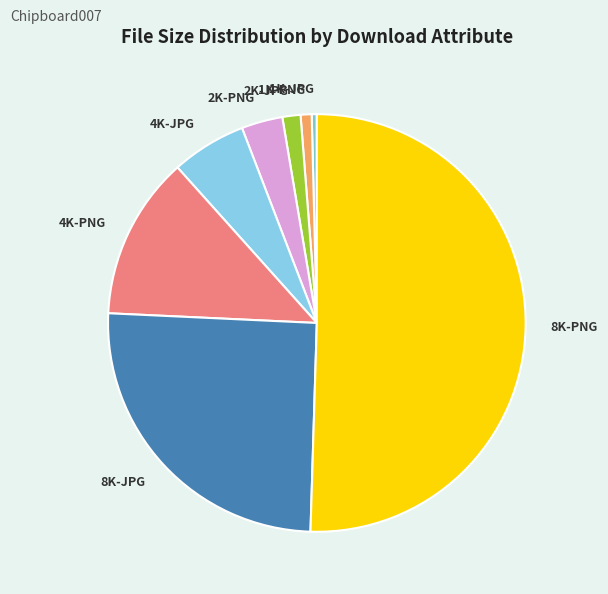

What is the largest slice in the pie chart?

8K-PNG